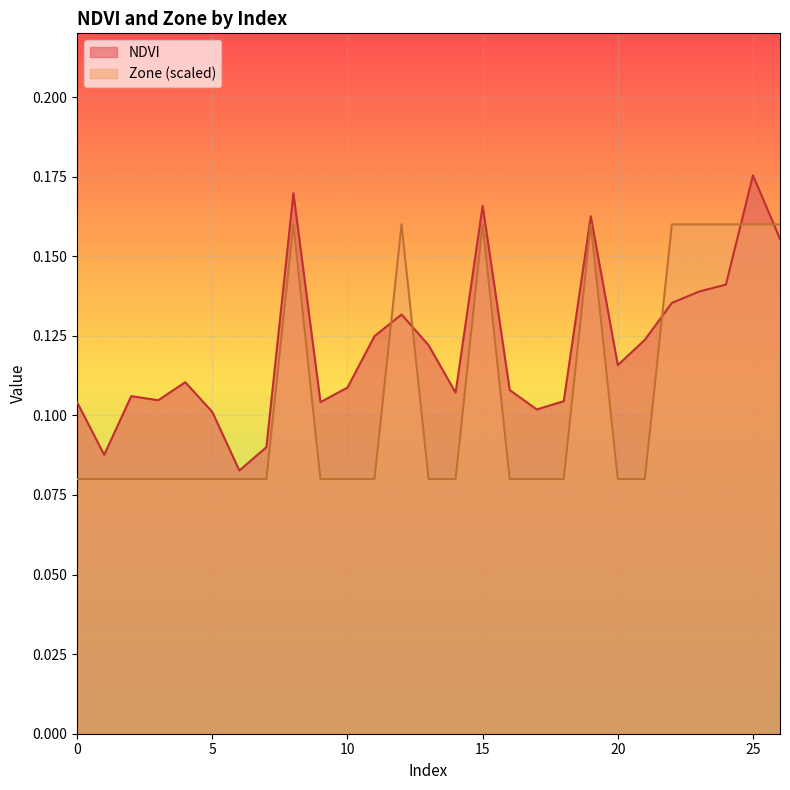

What value does the NDVI series have at 20?

0.1